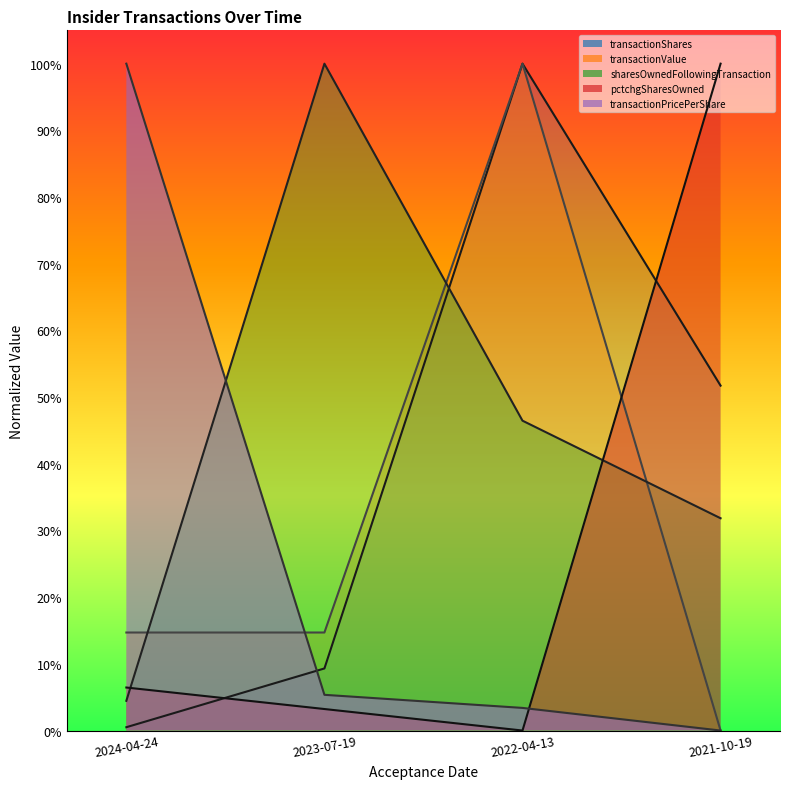

Reading left to right, transcribe all the data shown in this chart.

transactionShares: 2024-04-24=0.0	2023-07-19=0.1	2022-04-13=1.0	2021-10-19=0.5
transactionValue: 2024-04-24=0.1	2023-07-19=0.1	2022-04-13=1.0	2021-10-19=0.0
sharesOwnedFollowingTransaction: 2024-04-24=0.0	2023-07-19=1.0	2022-04-13=0.5	2021-10-19=0.3
pctchgSharesOwned: 2024-04-24=0.1	2023-07-19=0.0	2022-04-13=0.0	2021-10-19=1.0
transactionPricePerShare: 2024-04-24=1.0	2023-07-19=0.1	2022-04-13=0.0	2021-10-19=0.0